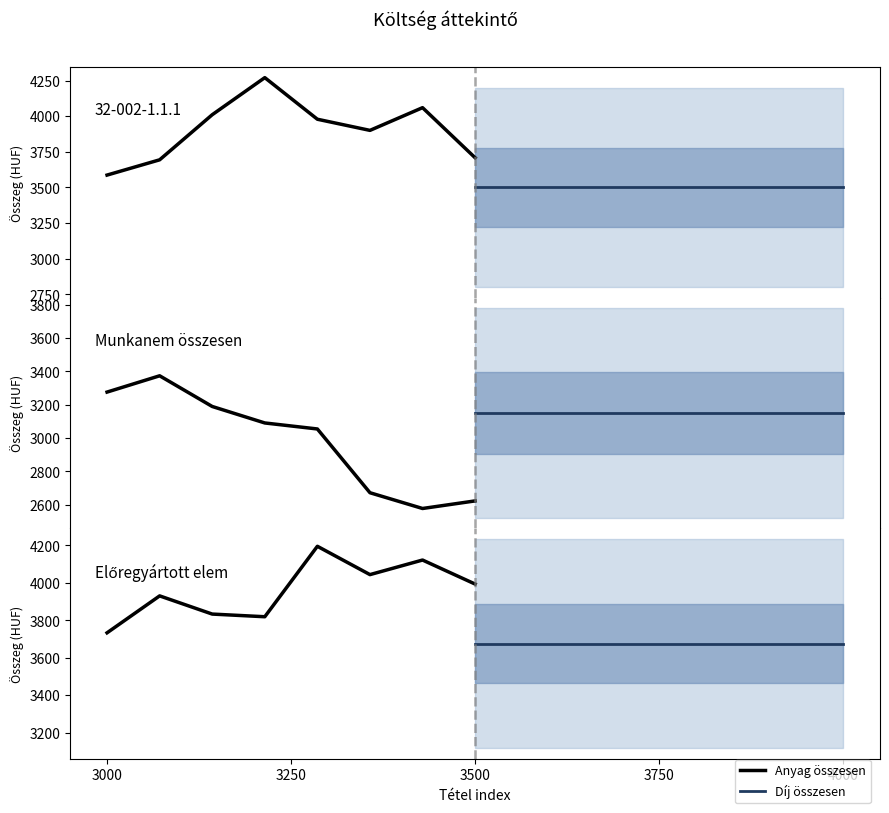

Is this an area chart (filled region under the line)?

No